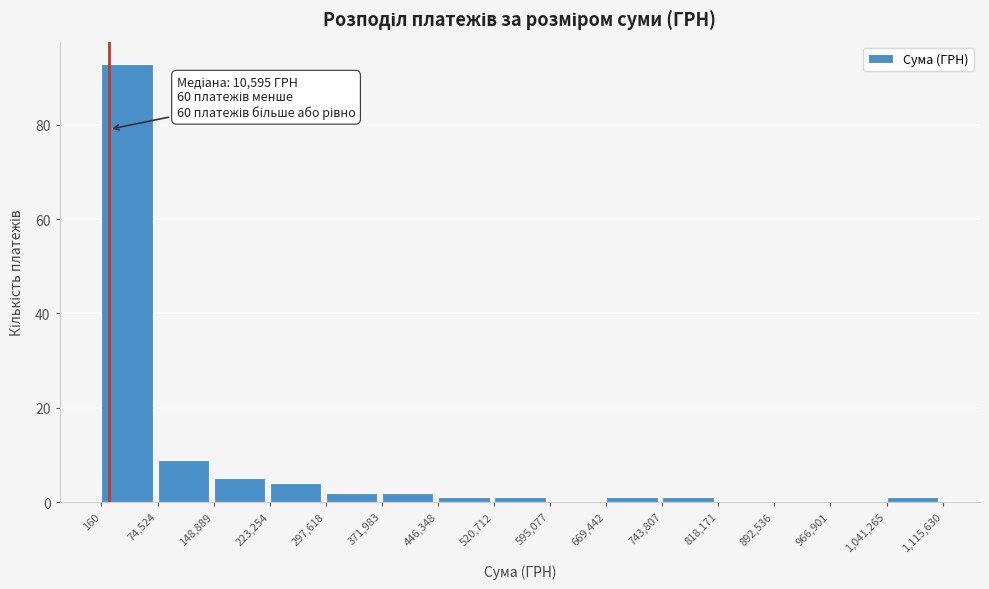

Over which range of the x-axis is the bar tallest?

160 to 74,524